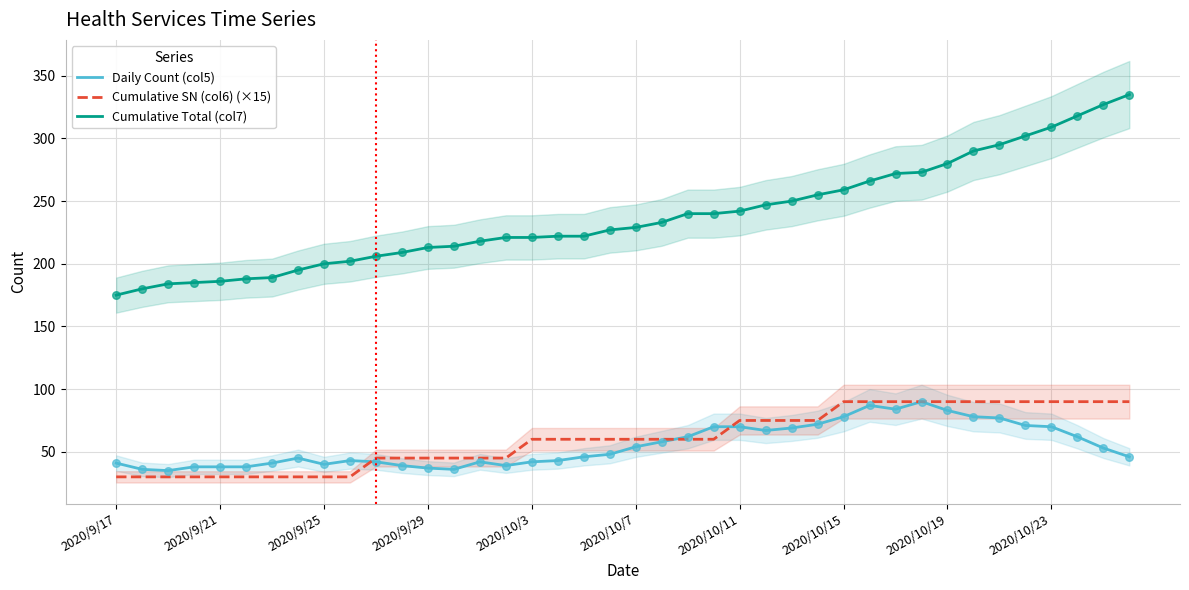

At how many categories does at least one series exceed 100?

40